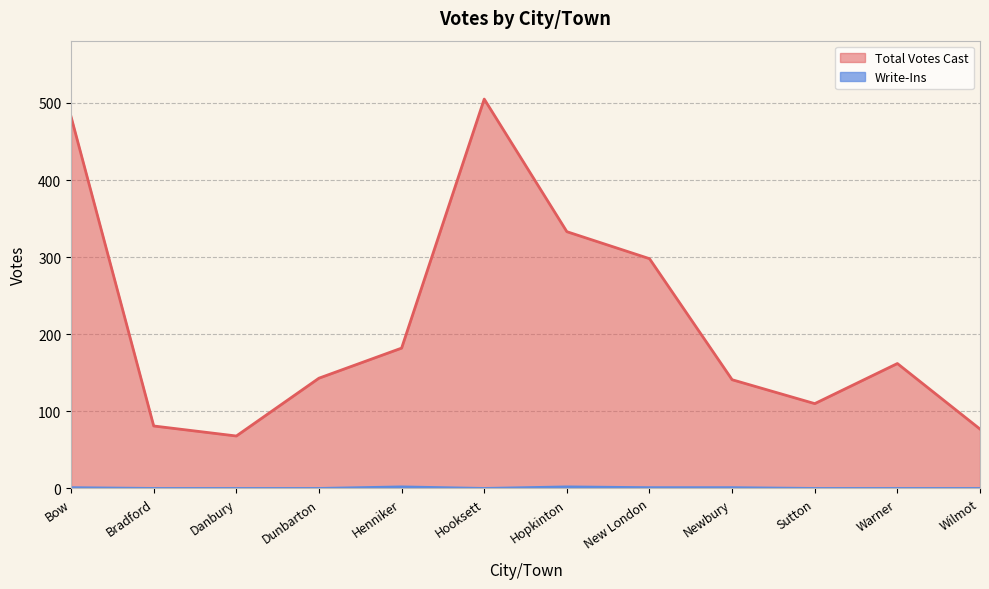

Which series has the largest range (max minus min)?

Total Votes Cast